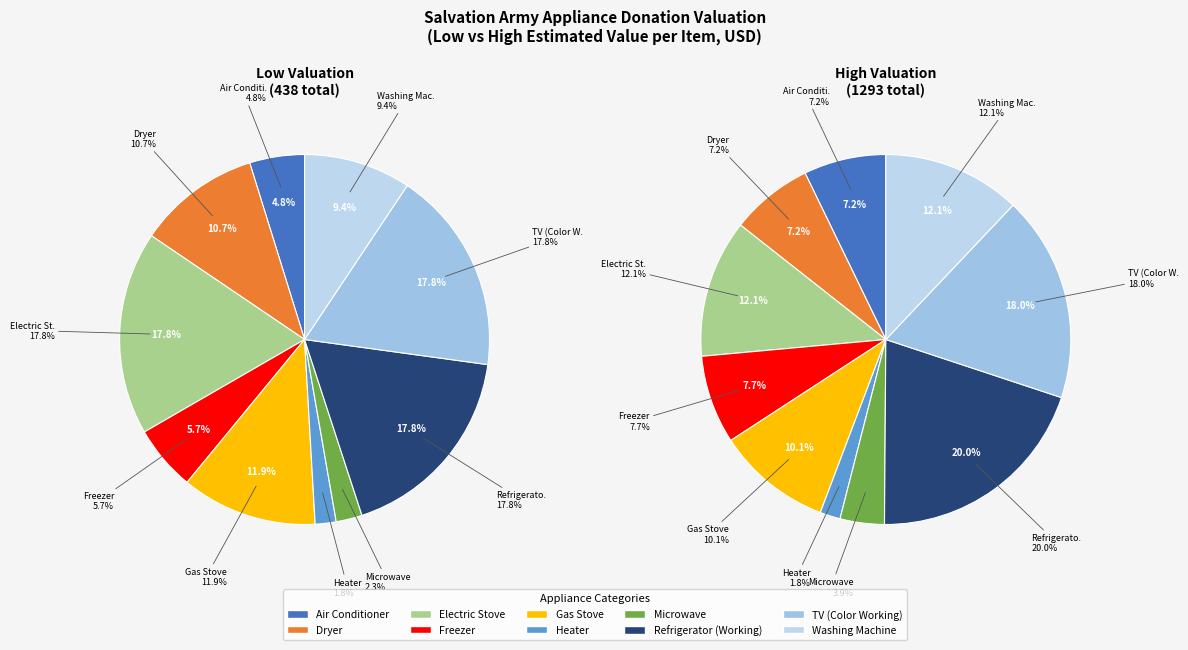

Is there a majority slice in this chart?

No